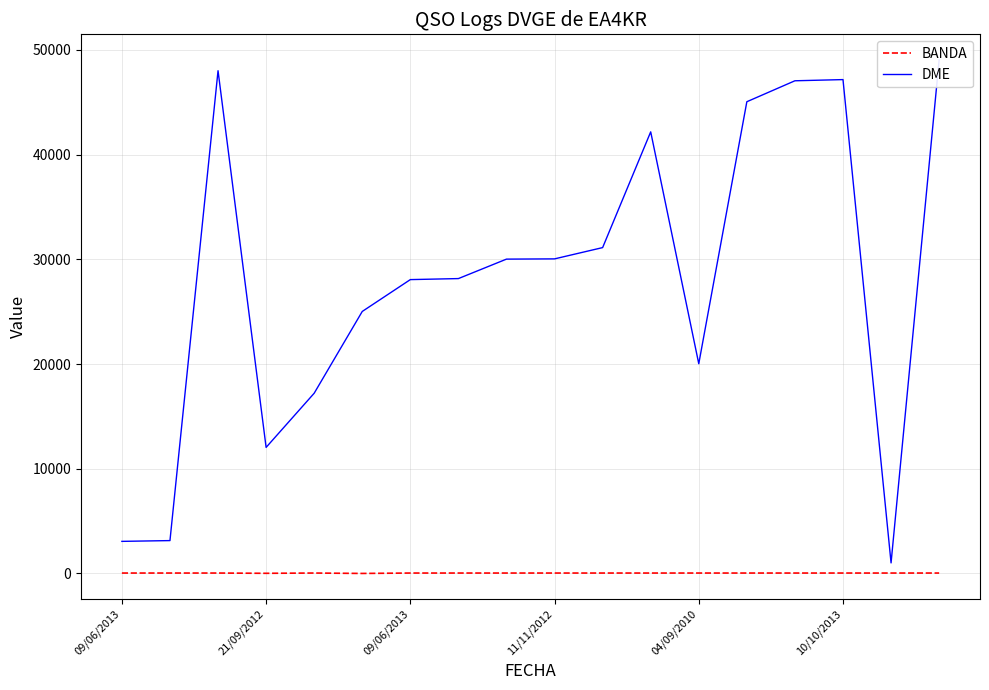

Reading left to right, what are all the values shown in this chart?

BANDA: 40	40	40	15	40	2	40	40	40	40	40	40	40	40	40	40	40	40
DME: 3065	3139	48012	12040	17213	25022	28063	28161	30019	30043	31120	42173	20029	45050	47051	47164	1008	49035